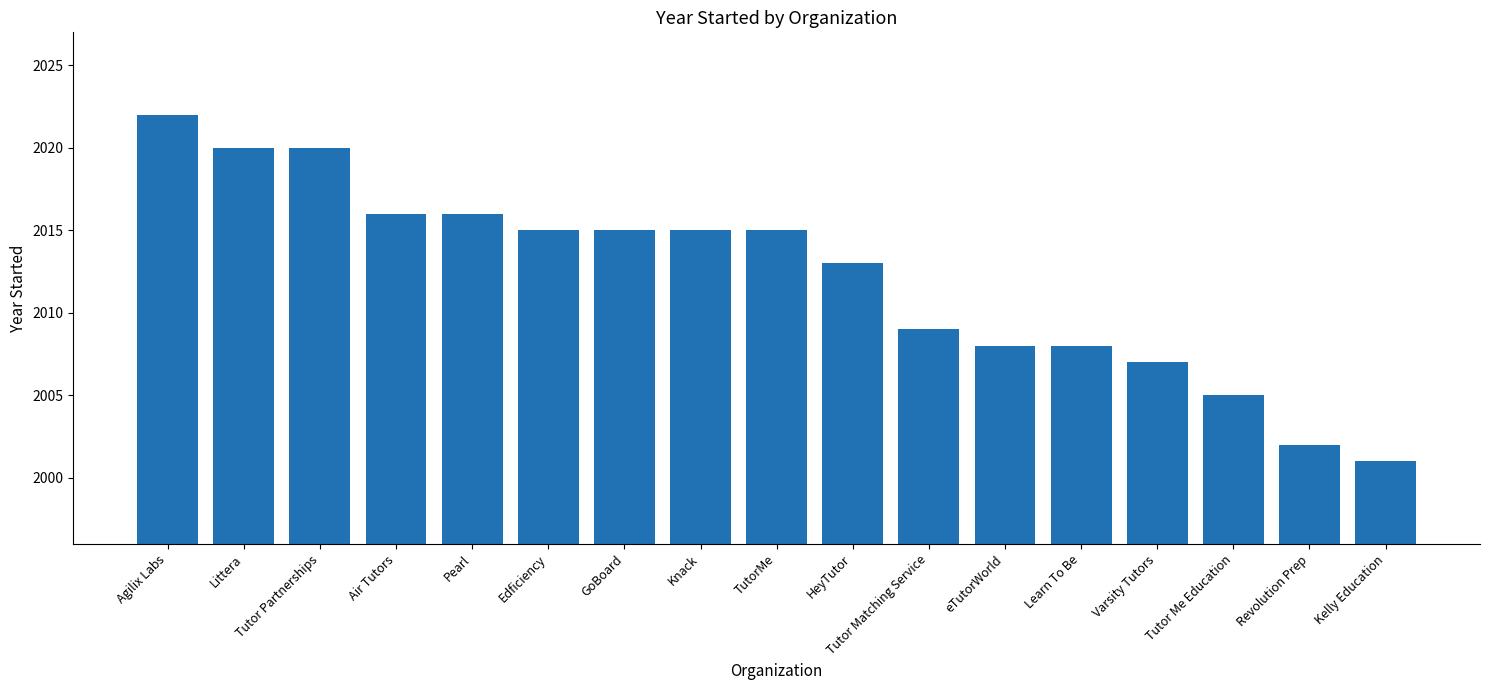

Which has a higher value, Tutor Partnerships or Knack?

Tutor Partnerships